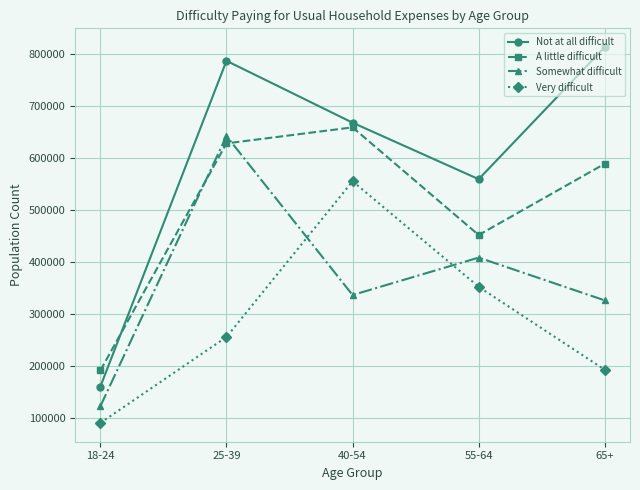

Which category has the lowest value in the Not at all difficult series?

18-24